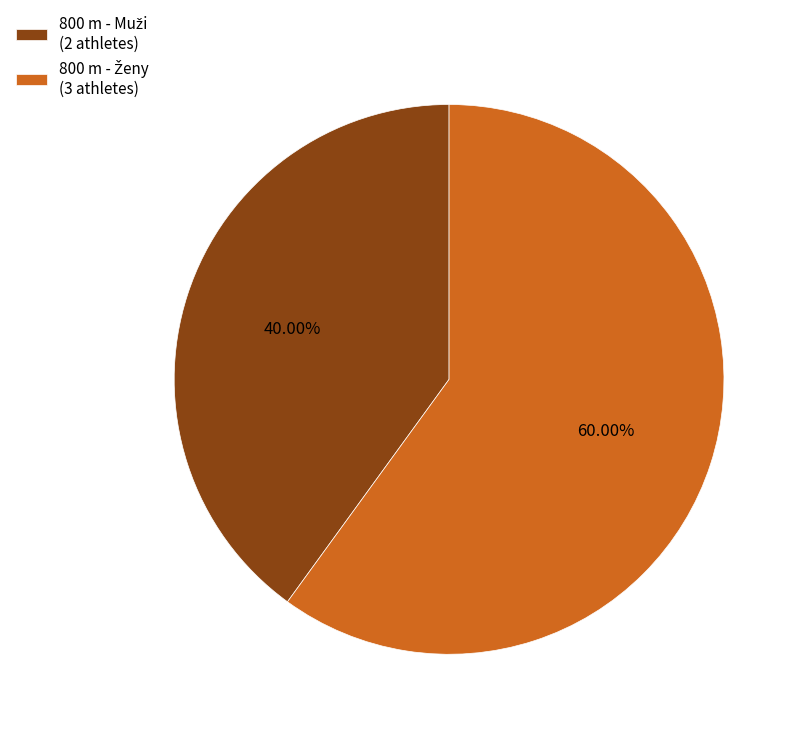

Does 800 m - Muži represent more than half of the total?

No